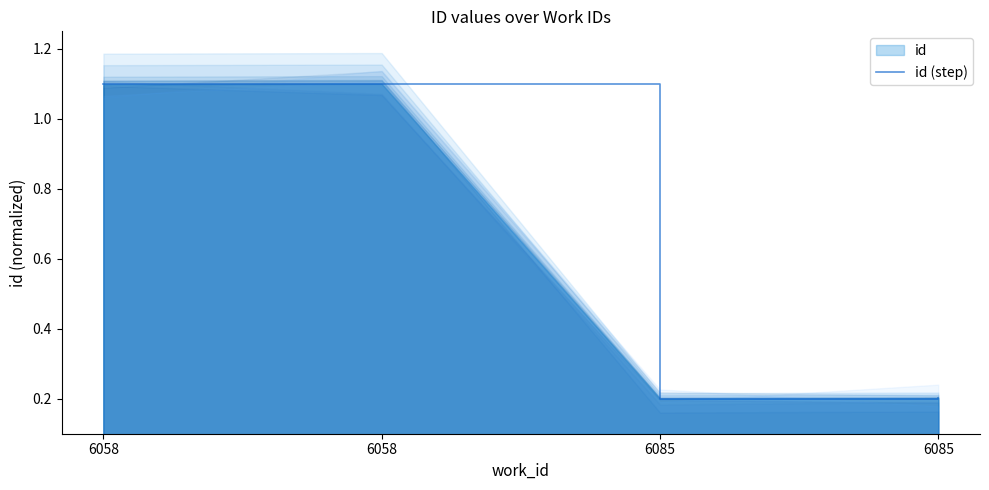

Which has a higher value, 6085 or 6058?

6058